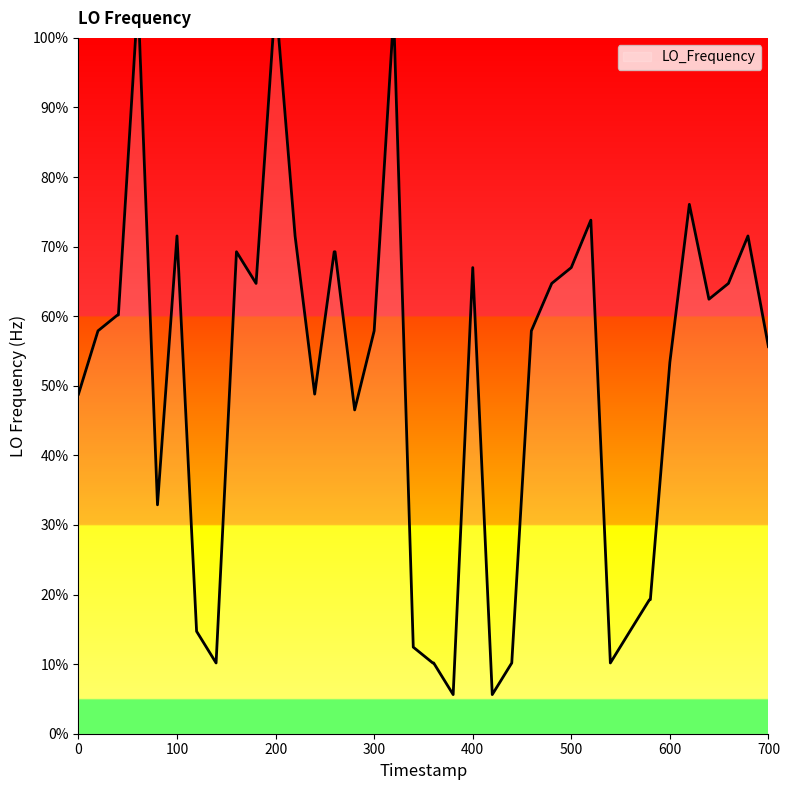

What is the smallest value displayed?

5.6